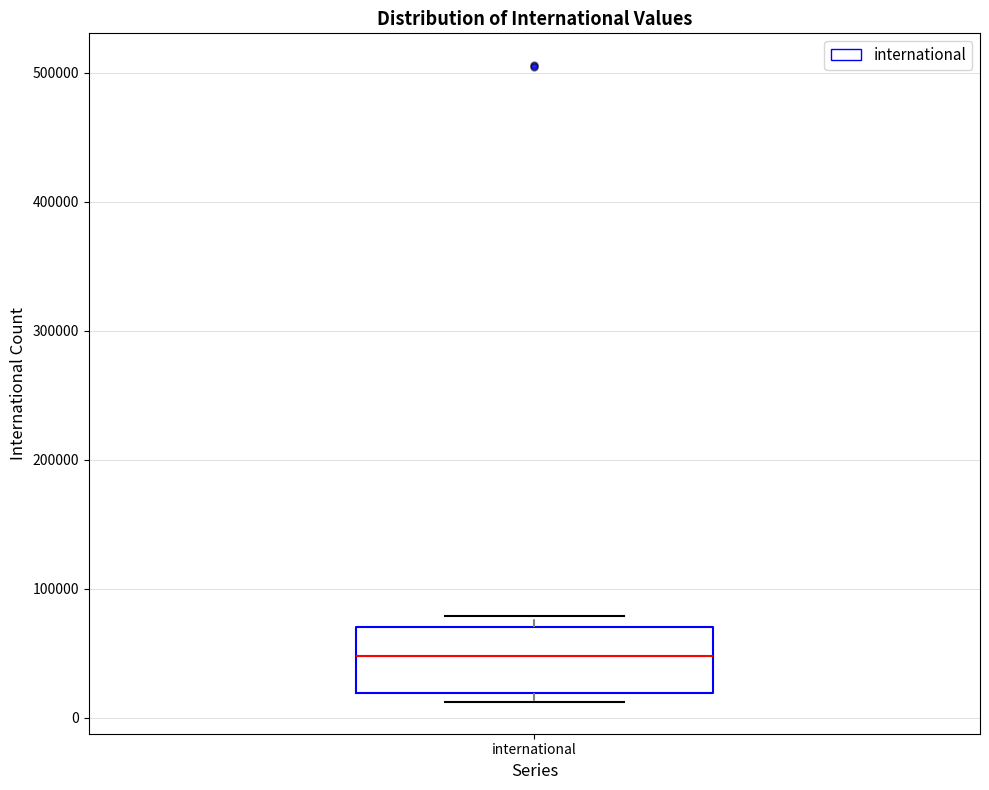

Read this box plot against the y-axis: the position of the median line, the range covered by the box, and the ends of both whiskers. The values are not printed on the chart, so give them approximately, as read against the axis.

median 50000, box 20000 to 70000, whiskers 10000 to 80000